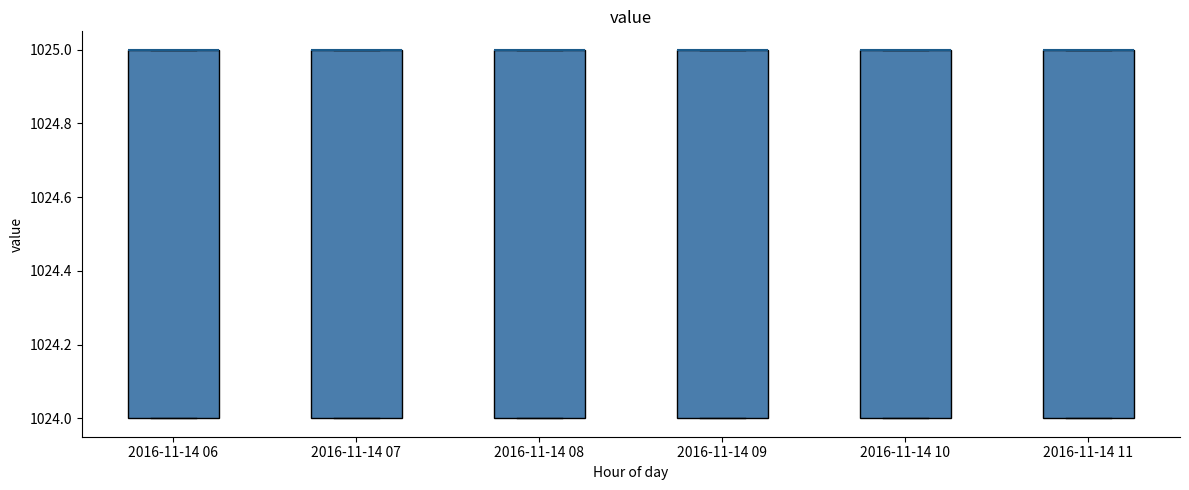

Where is the upper edge of the box for 2016-11-14 08 on the y-axis? The values are not printed on the chart, so give them approximately, as read against the axis.

1025